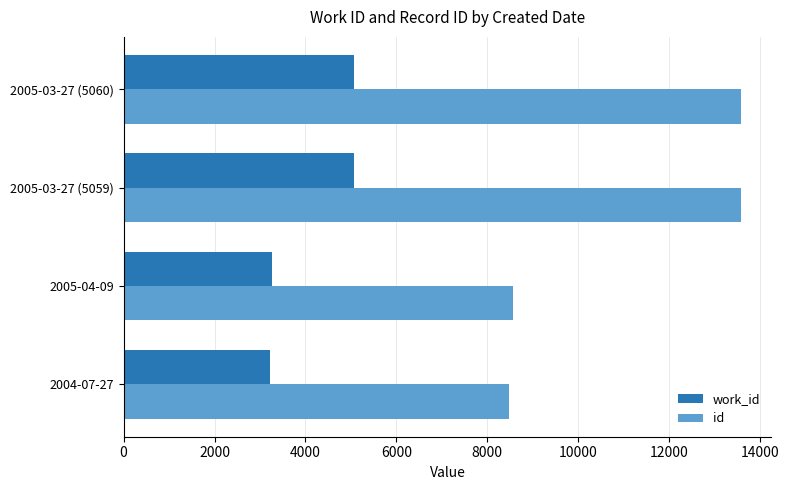

At 2005-03-27 (5059), list the series in order from smallest to largest.

work_id, id